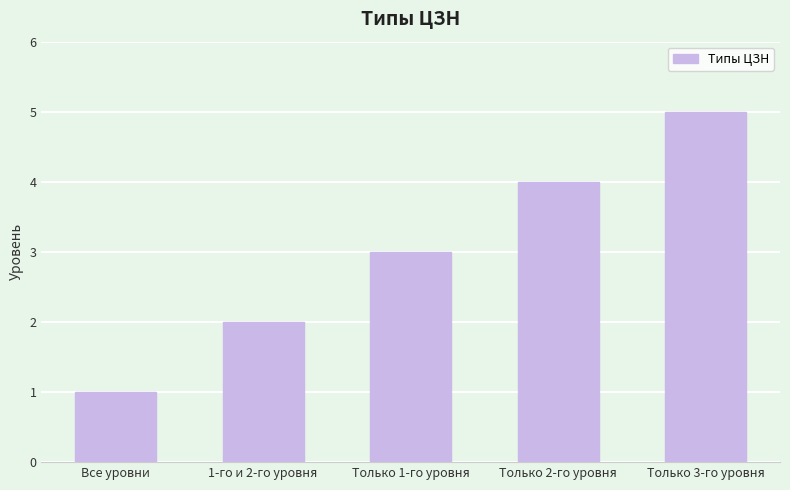

At which label is the value closest to 3?

Только 1-го уровня